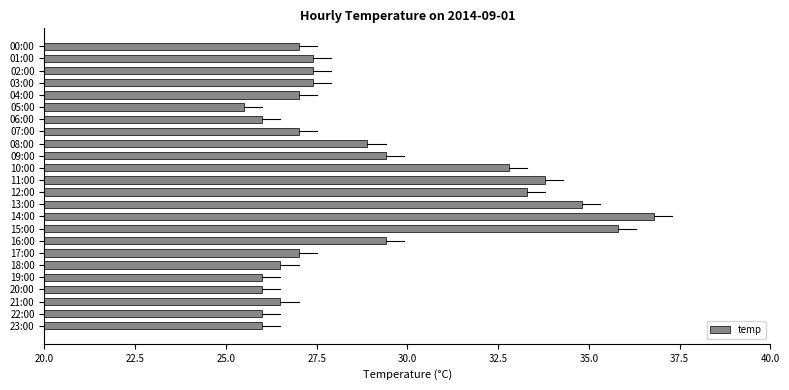

What is the label of the 13th bar from the bottom?

11:00